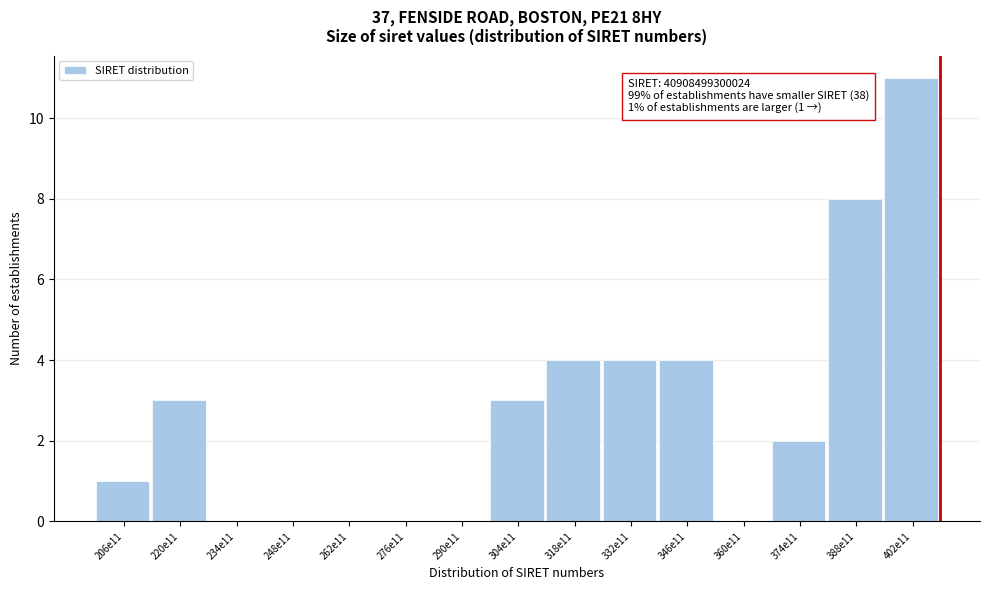

Reading left to right, transcribe all the data shown in this chart.

206e11=1	220e11=3	234e11=0	248e11=0	262e11=0	276e11=0	290e11=0	304e11=3	318e11=4	332e11=4	346e11=4	360e11=0	374e11=2	388e11=8	402e11=11